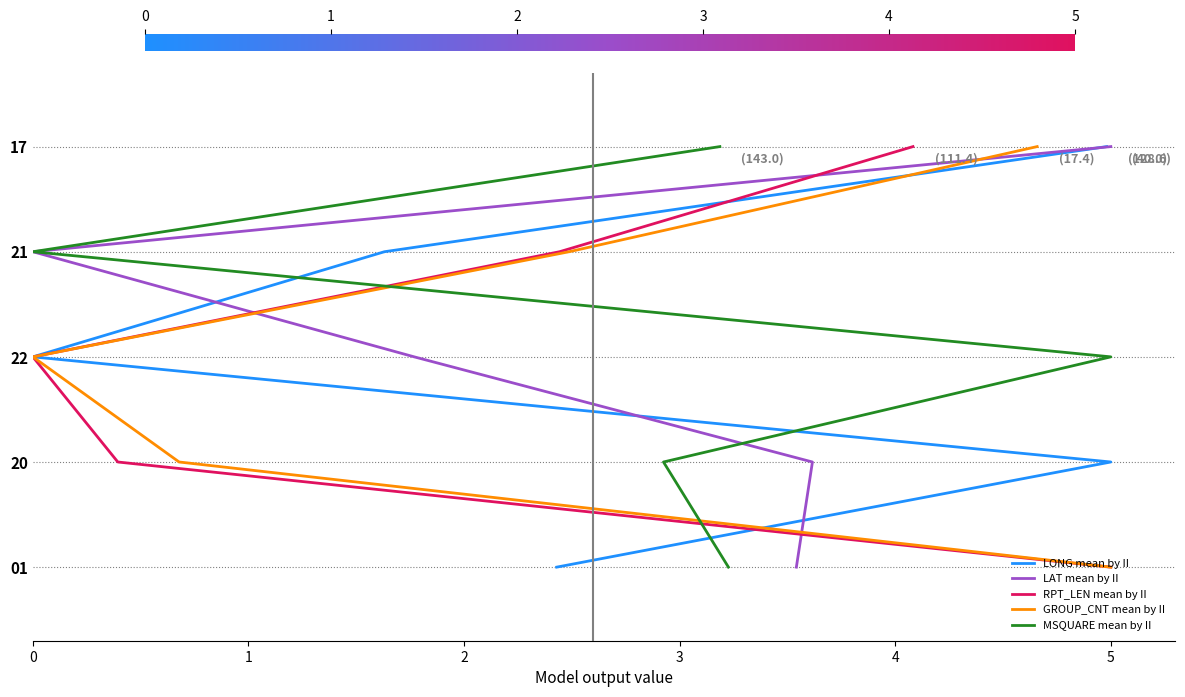

What are all the series names shown in the legend?

LONG mean by II, LAT mean by II, RPT_LEN mean by II, GROUP_CNT mean by II, MSQUARE mean by II